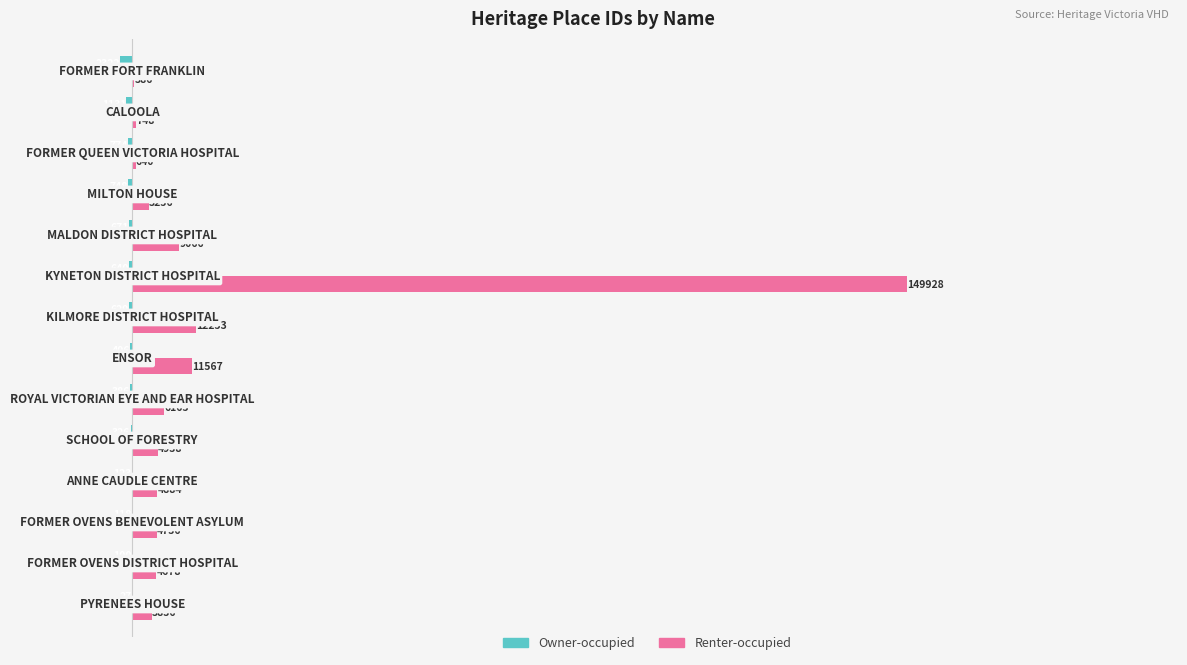

Which series has the largest total across all categories?

Renter-occupied